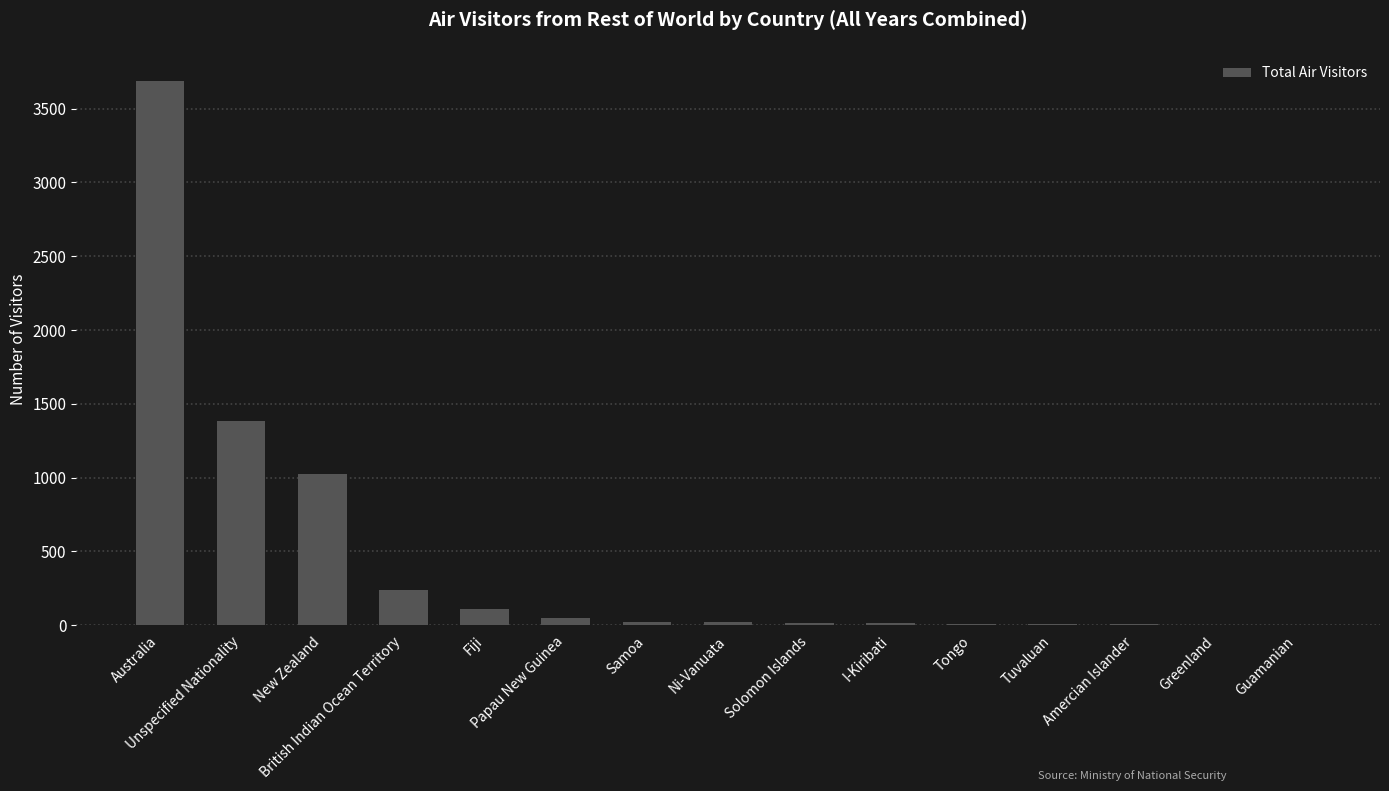

Are the bars horizontal?

No